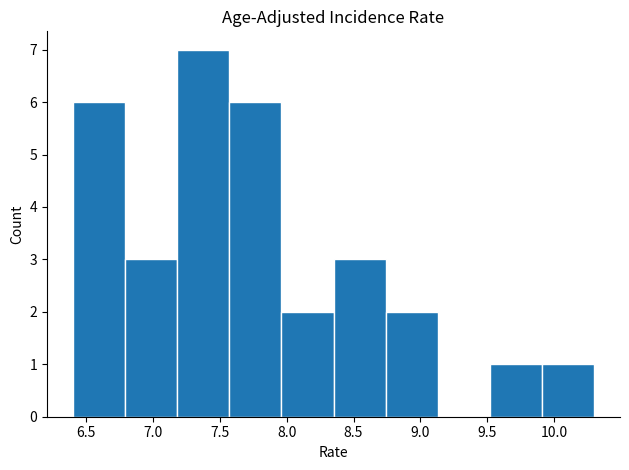

Reading left to right, list every bar in this chart as the range it spans on the x-axis followed by its height. Neither the bar edges nor the heights are printed on the chart, so give them approximately, as read against the axes.

6.40 to 6.79: 6
6.79 to 7.18: 3
7.18 to 7.57: 7
7.57 to 7.96: 6
7.96 to 8.35: 2
8.35 to 8.74: 3
8.74 to 9.13: 2
9.13 to 9.52: 0
9.52 to 9.91: 1
9.91 to 10.30: 1